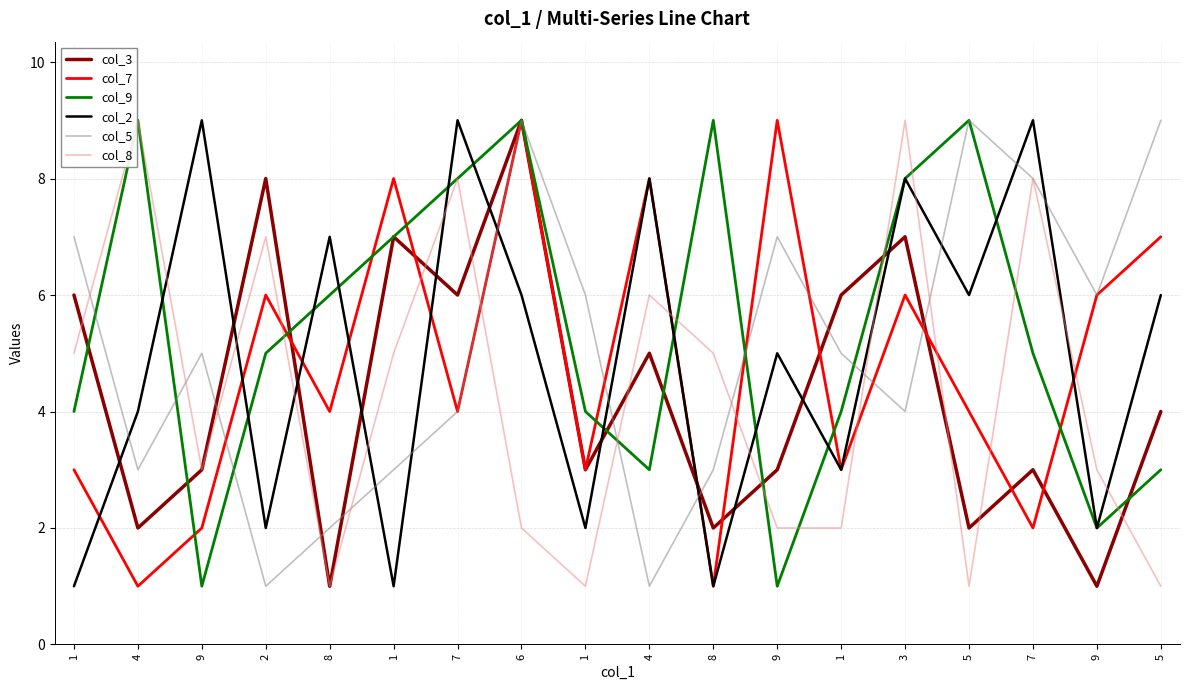

The col_7 series shows 3 at 1. True or false?

False